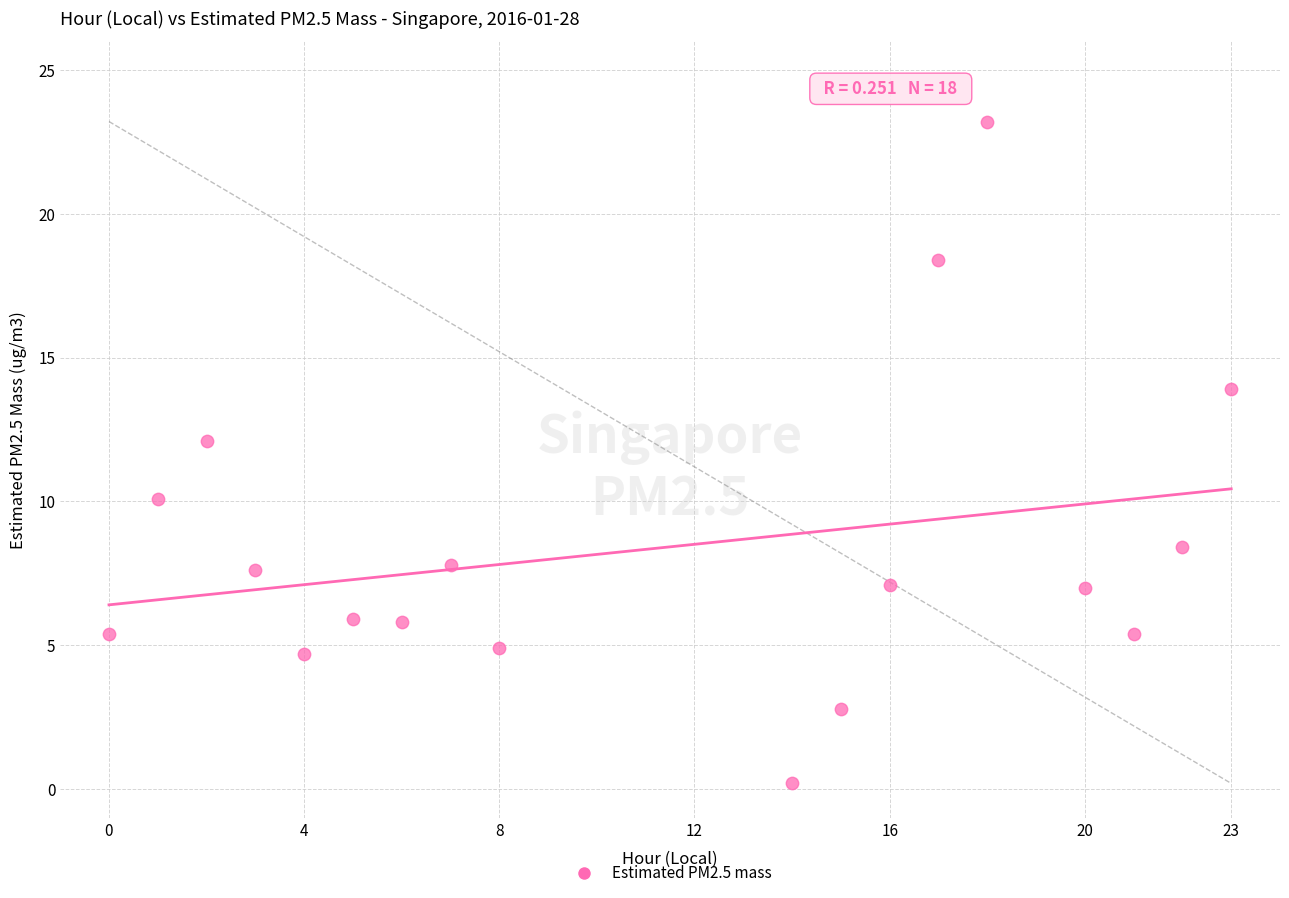

What is the range of Y values (max minus min)?

23.0